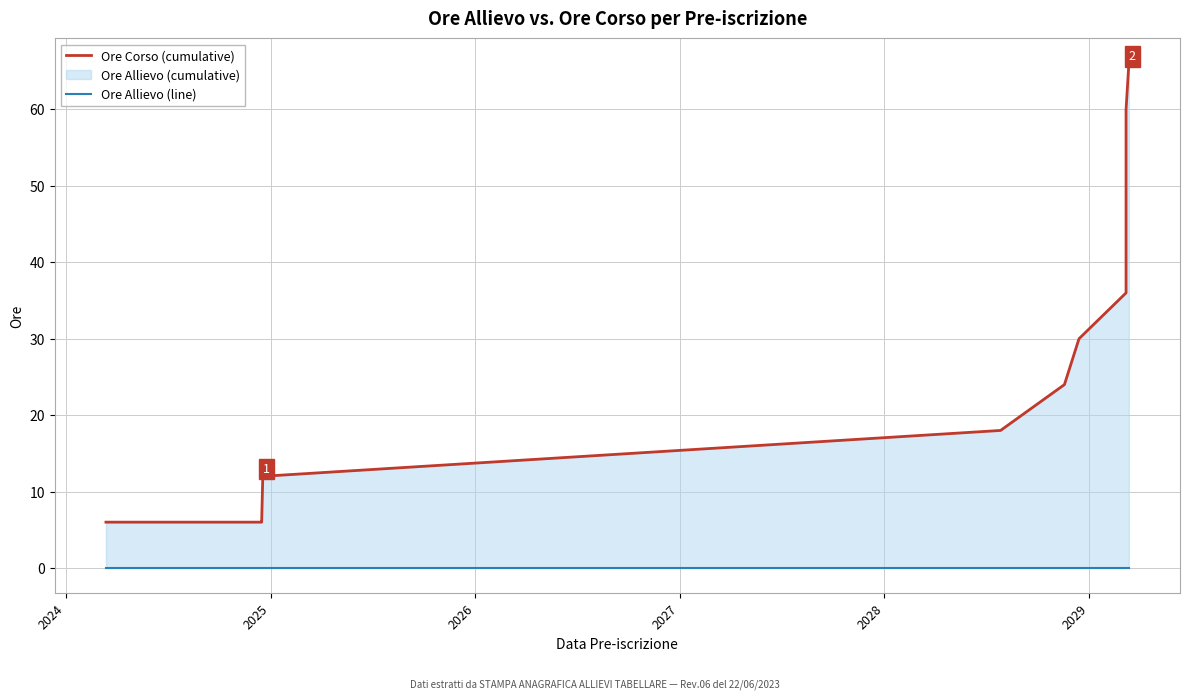

True or false: Ore Corso (cumulative) and Ore Allievo (line) cross at least once.

False